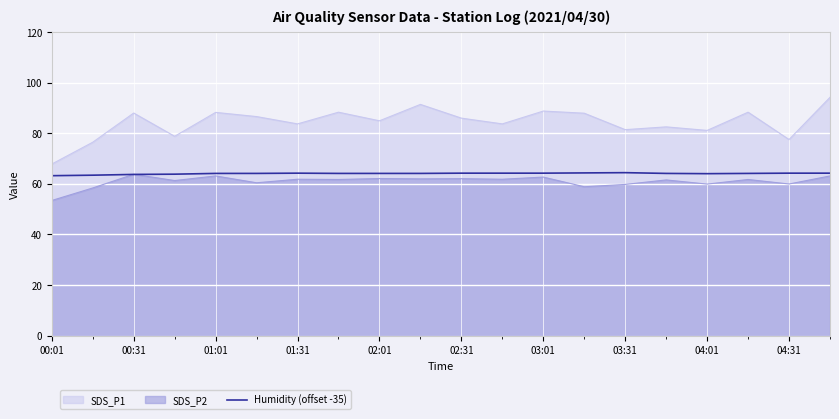

Which series has the widest spread of values?

SDS_P1